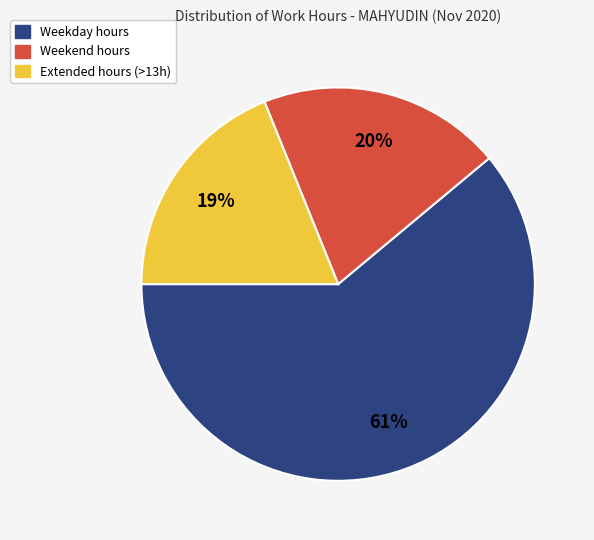

How many slices are in this pie chart?

3